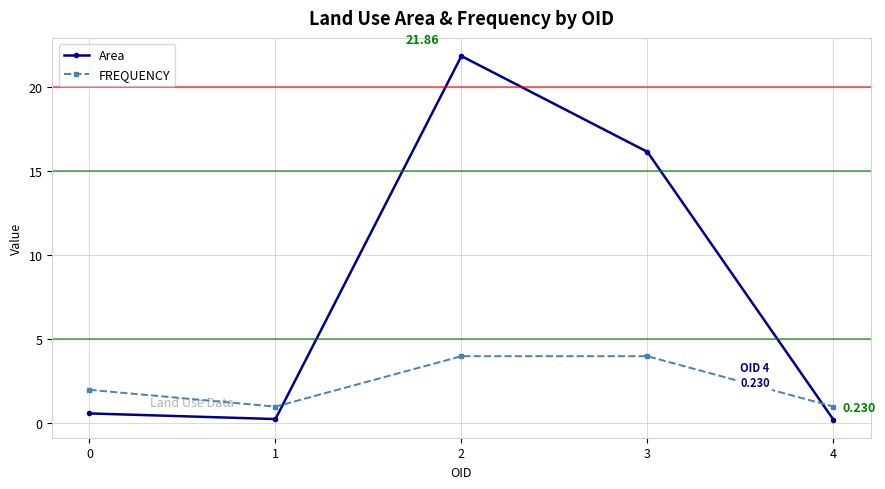

What is the difference between the highest and lowest values at 4?

0.8